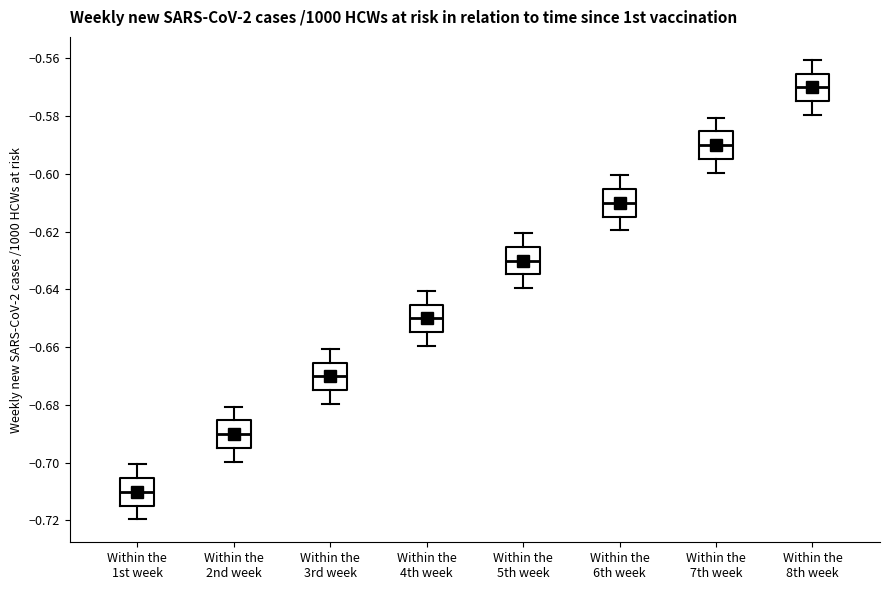

Which box's median line is the highest?

Within the 8th week